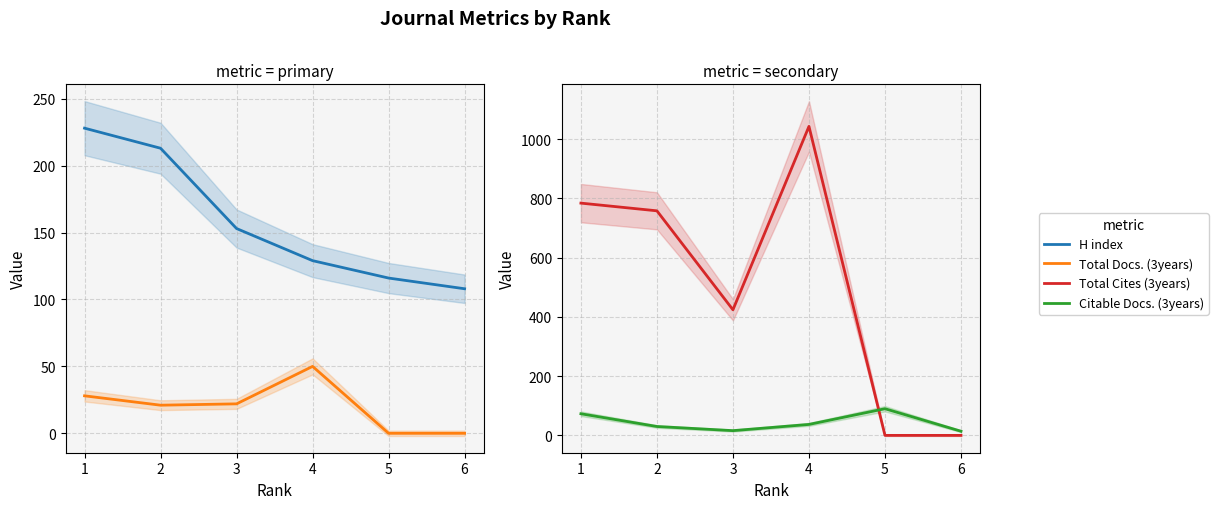

How many interior local peaks does the Total Docs. (3years) series have?

1